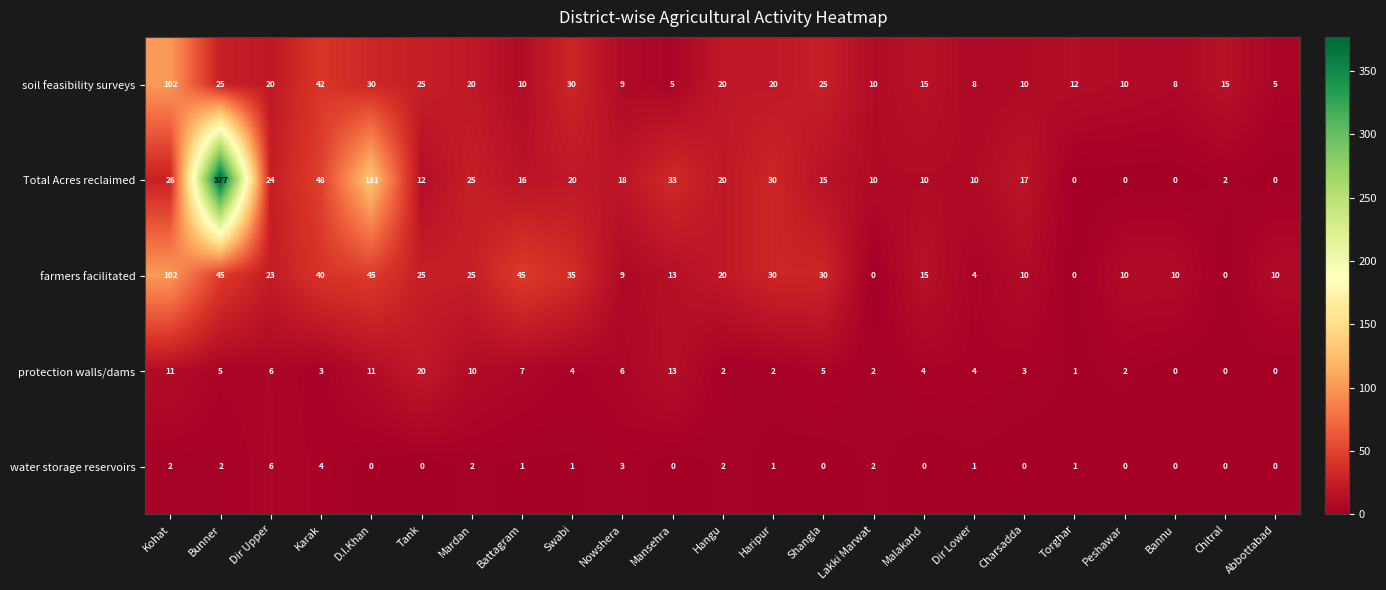

What is the difference between the maximum and second lowest values in the farmers facilitated series?

102